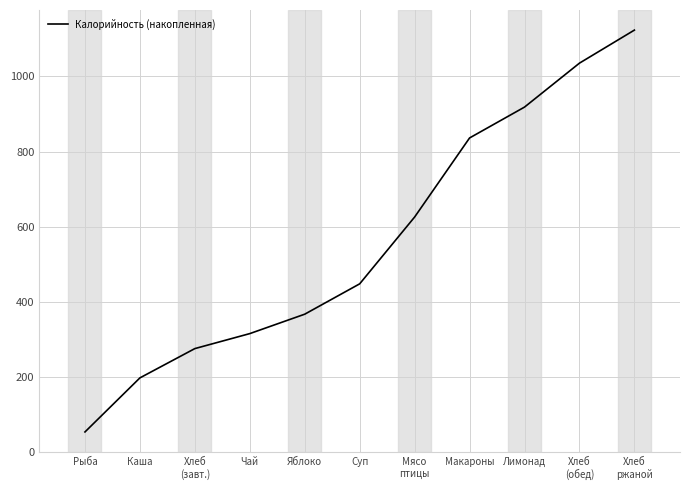

Rank the categories by value from lowest to highest.

Рыба, Каша, Хлеб
(завт.), Чай, Яблоко, Суп, Мясо
птицы, Макароны, Лимонад, Хлеб
(обед), Хлеб
ржаной